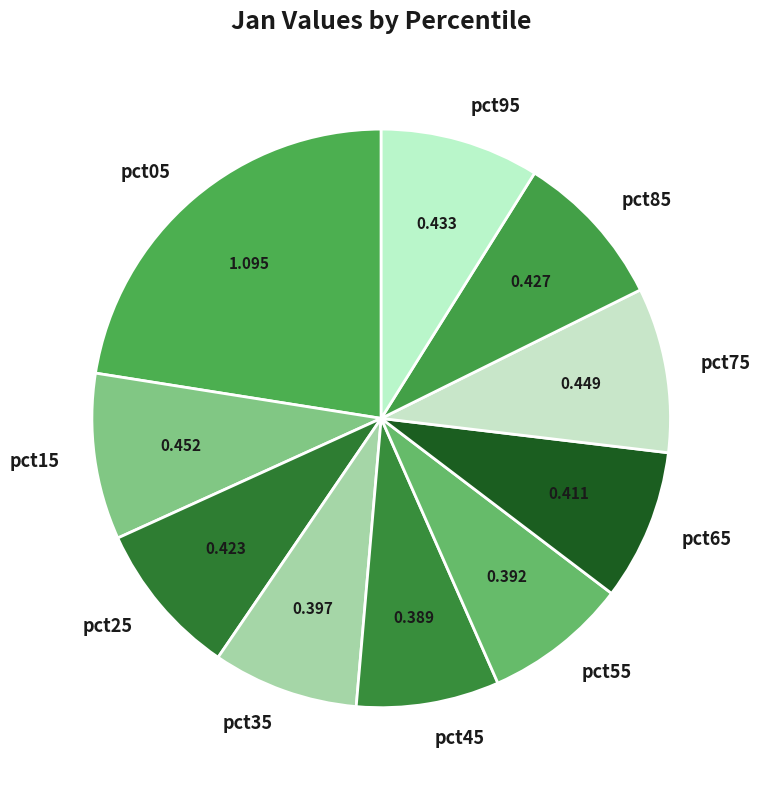

How many slices are in this pie chart?

10